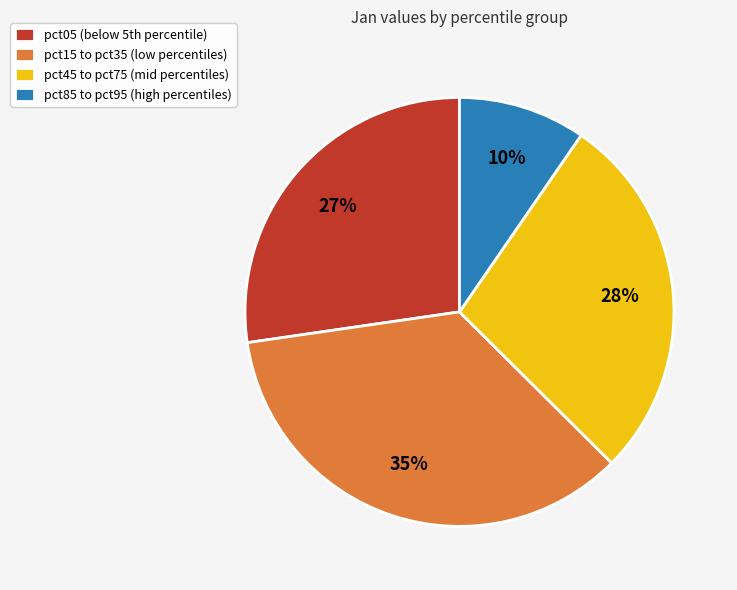

To the nearest percent, what percentage of the pie is pct45 to pct75 (mid percentiles)?

28%